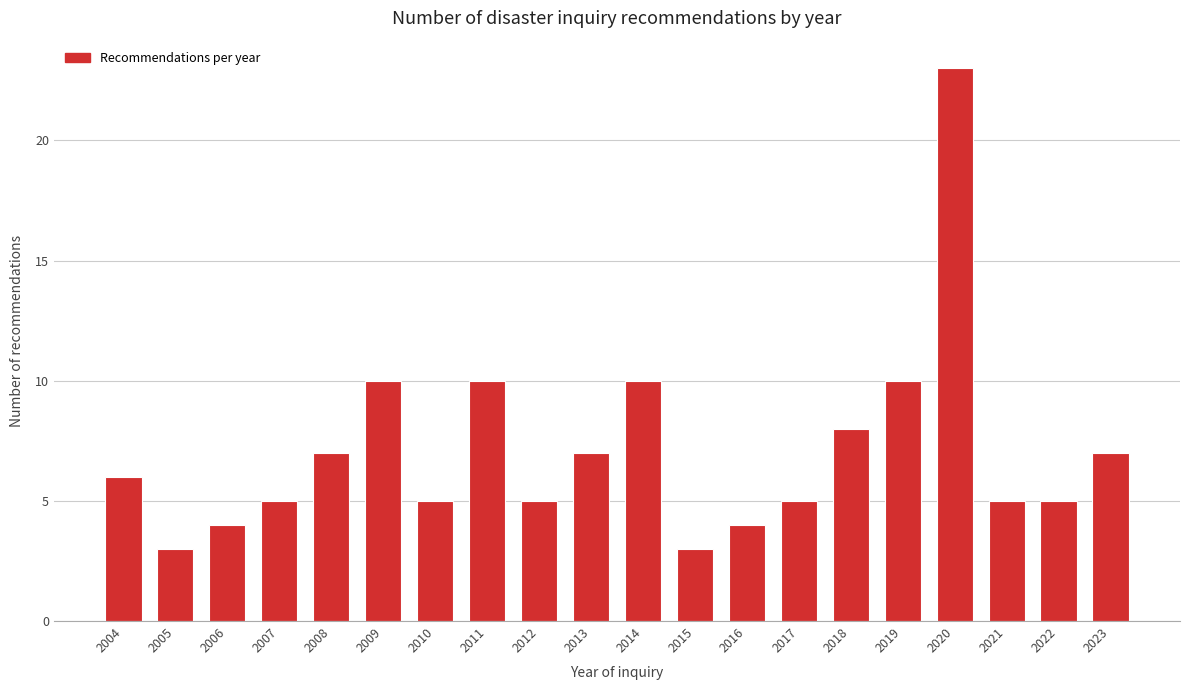

Reading right to left, what are all the values shown in this chart?

7	5	5	23	10	8	5	4	3	10	7	5	10	5	10	7	5	4	3	6